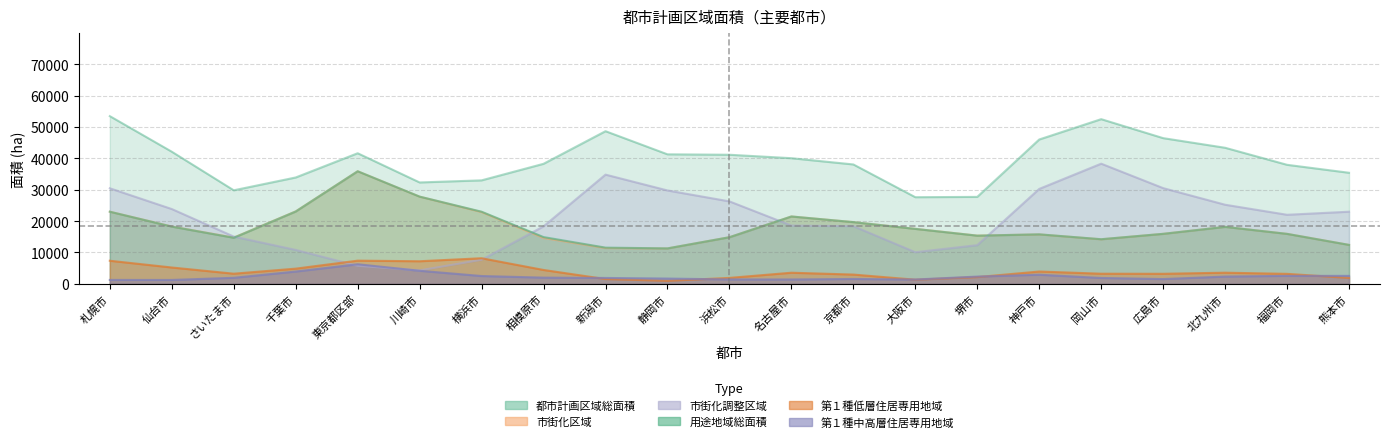

Is the value of 第１種低層住居専用地域 at 広島市 greater than the value of 都市計画区域総面積 at 札幌市?

No